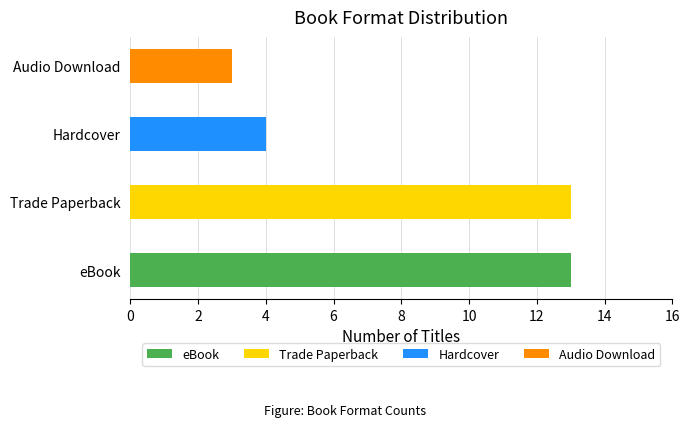

Rank the series at Count from highest to lowest value.

eBook, Trade Paperback, Hardcover, Audio Download